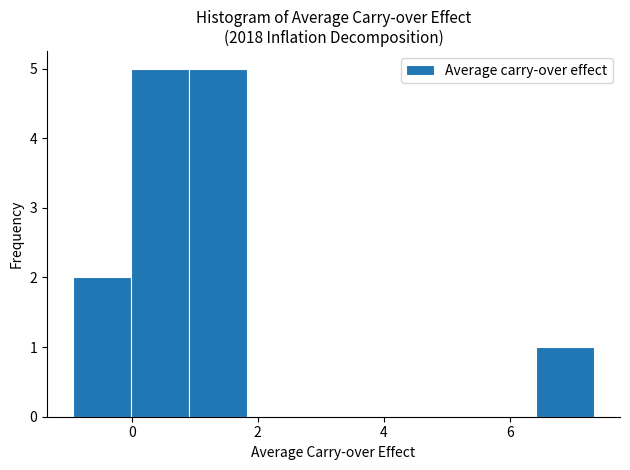

Reading left to right, transcribe this chart: for each bar, give the range it covers on the x-axis and its height. Neither the bar edges nor the heights are printed on the chart, so give them approximately, as read against the axes.

-1.0 to 0.0: 2
0.0 to 1.0: 5
1.0 to 1.8: 5
1.8 to 2.8: 0
2.8 to 3.6: 0
3.6 to 4.6: 0
4.6 to 5.4: 0
5.4 to 6.4: 0
6.4 to 7.4: 1